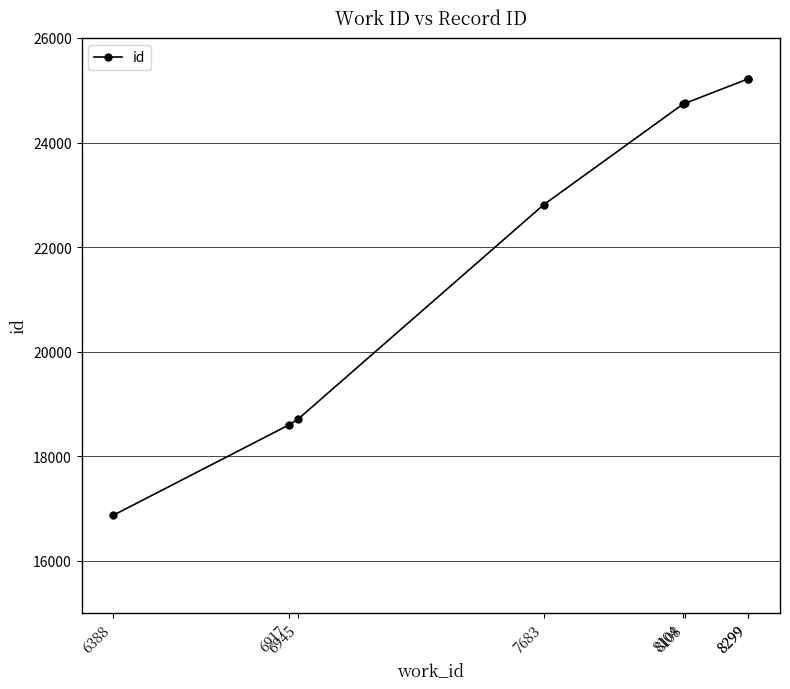

The value at 8104 is 24742. True or false?

True